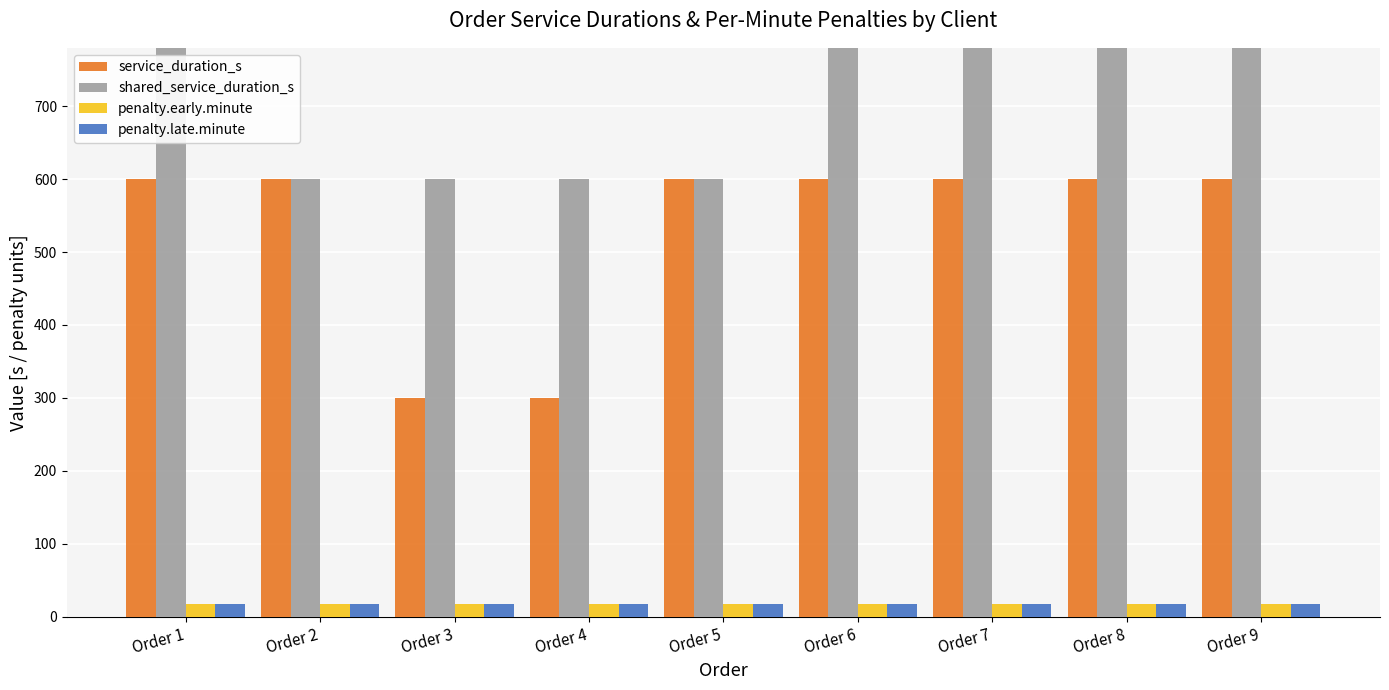

Count the shared_service_duration_s values in the range 600 to 900.

9